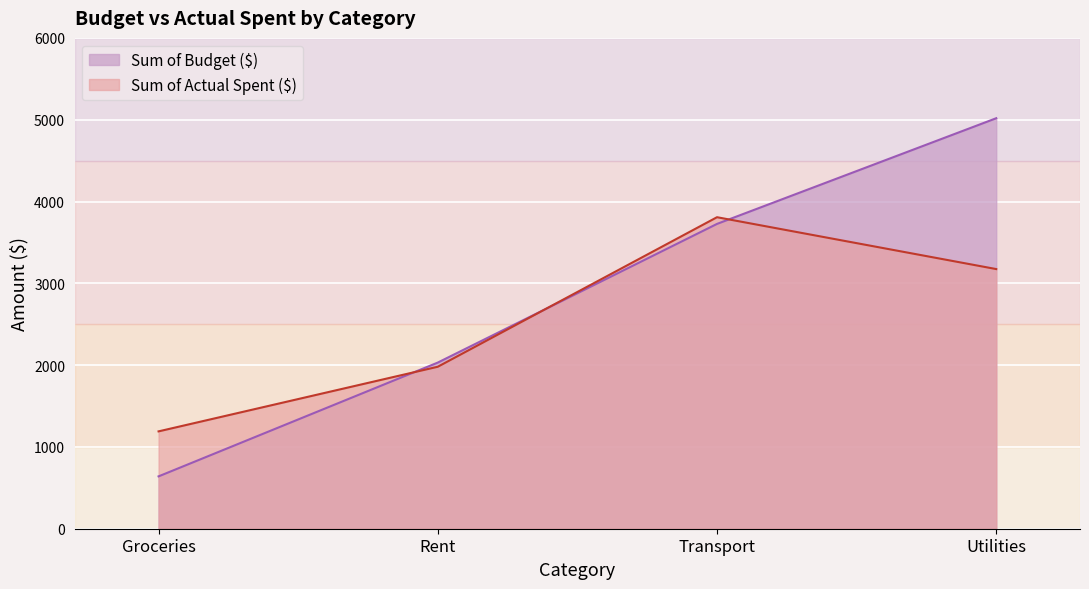

Reading left to right, extract all data points from this chart.

Sum of Budget ($): Groceries=640	Rent=2031	Transport=3726	Utilities=5018
Sum of Actual Spent ($): Groceries=1190	Rent=1980	Transport=3808	Utilities=3174